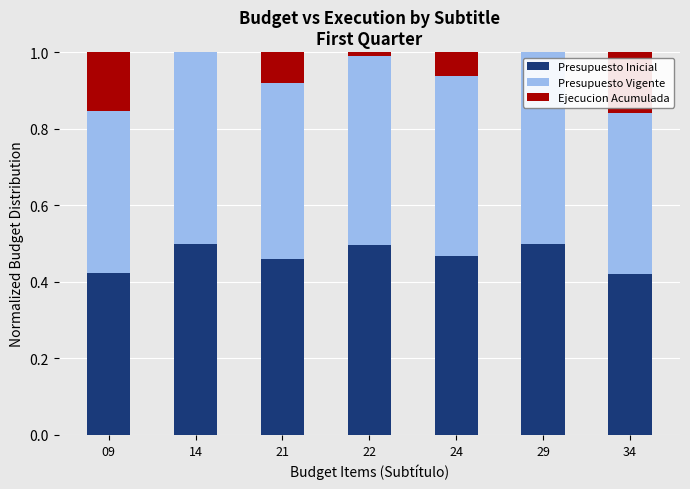

What is the total value across all series at 14?

1.0